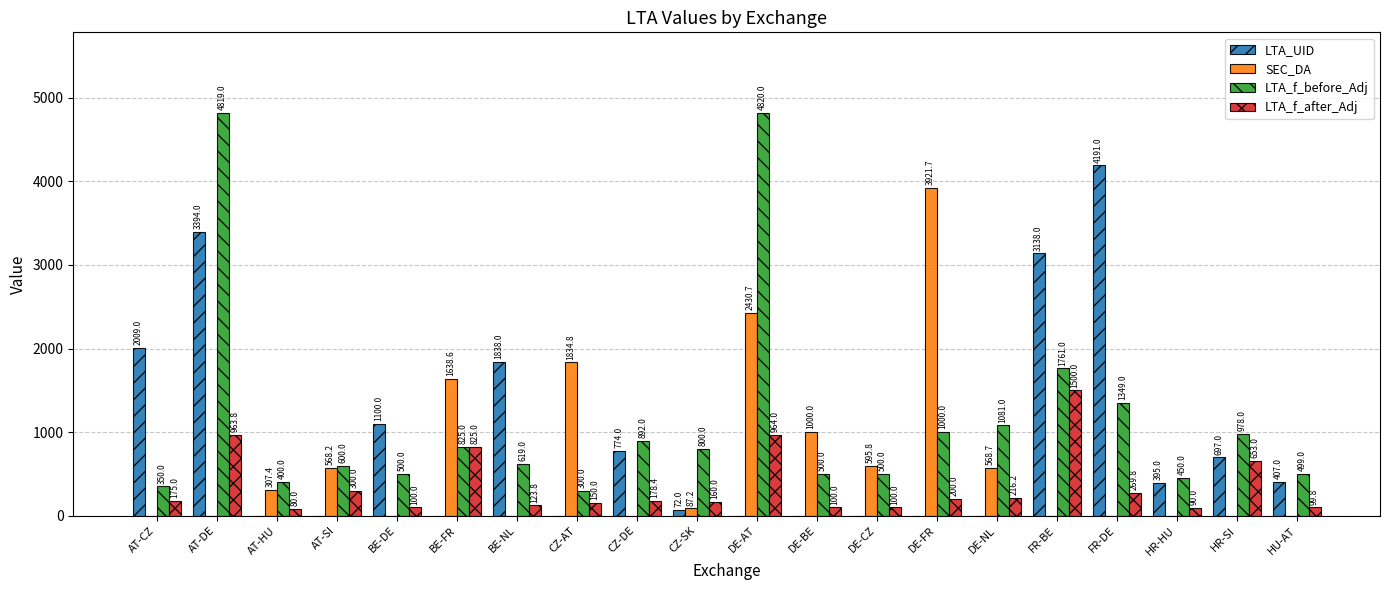

What value does the LTA_f_before_Adj series have at DE-AT?

4820.0